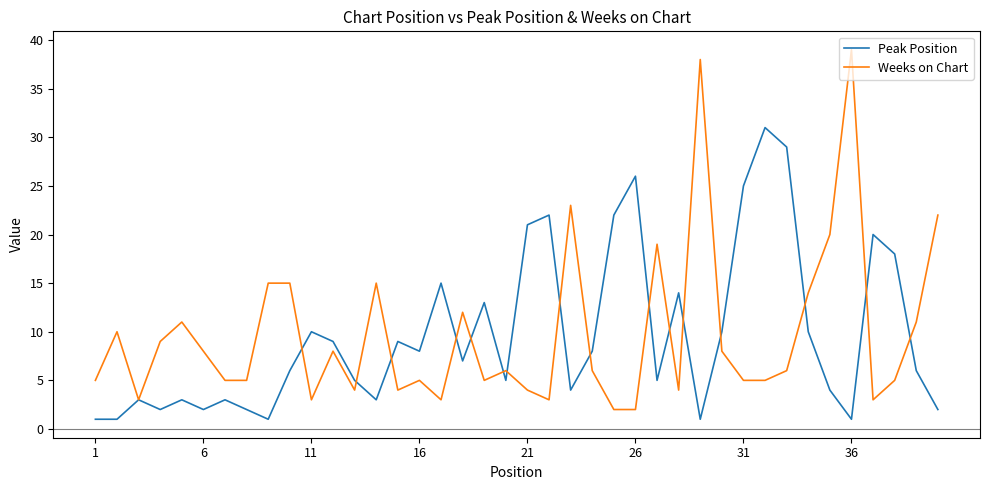

What is the highest value of the Peak Position series?

31